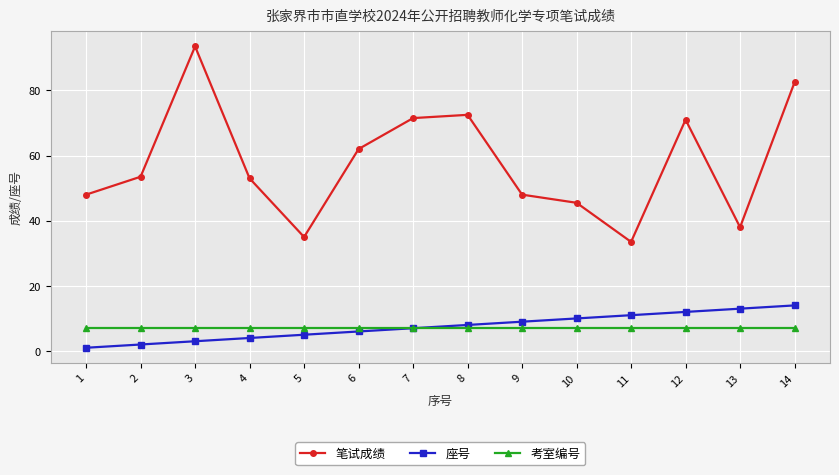

At which label is 笔试成绩 closest to 63?

6